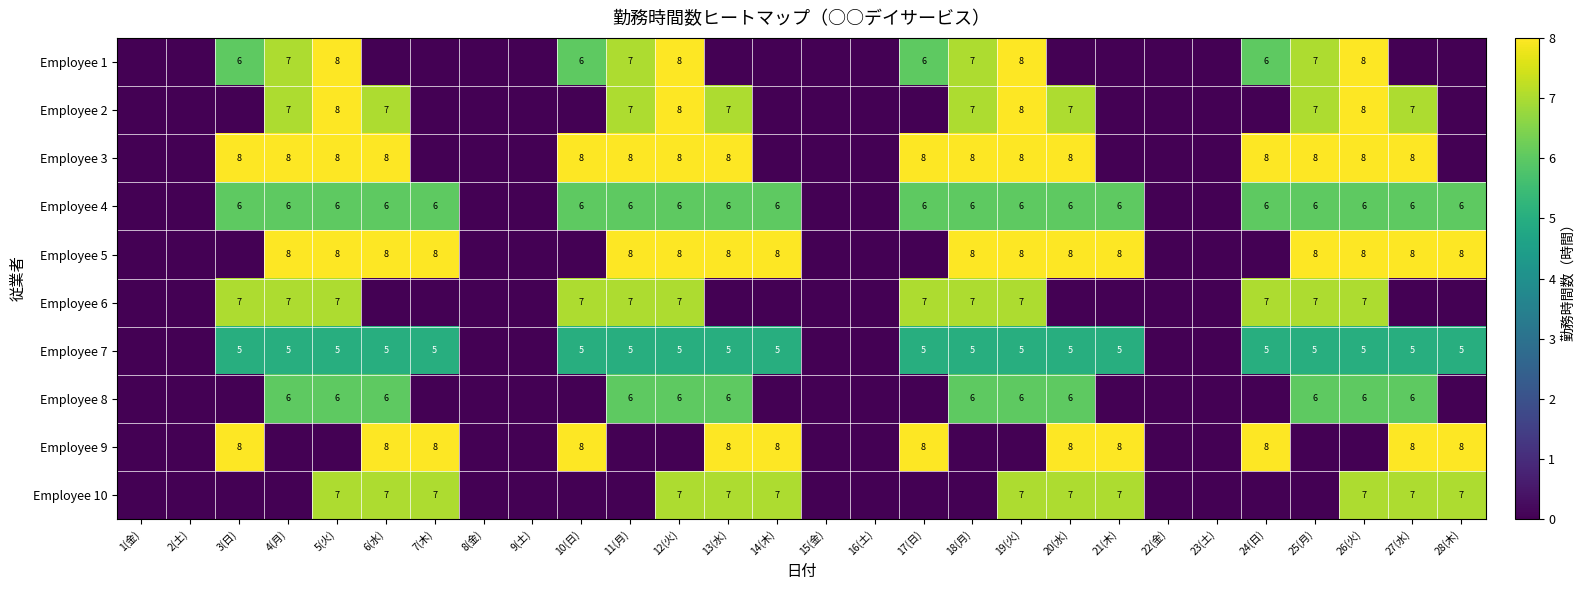

True or false: Employee 8 has a value of 6 at 26(火).

True